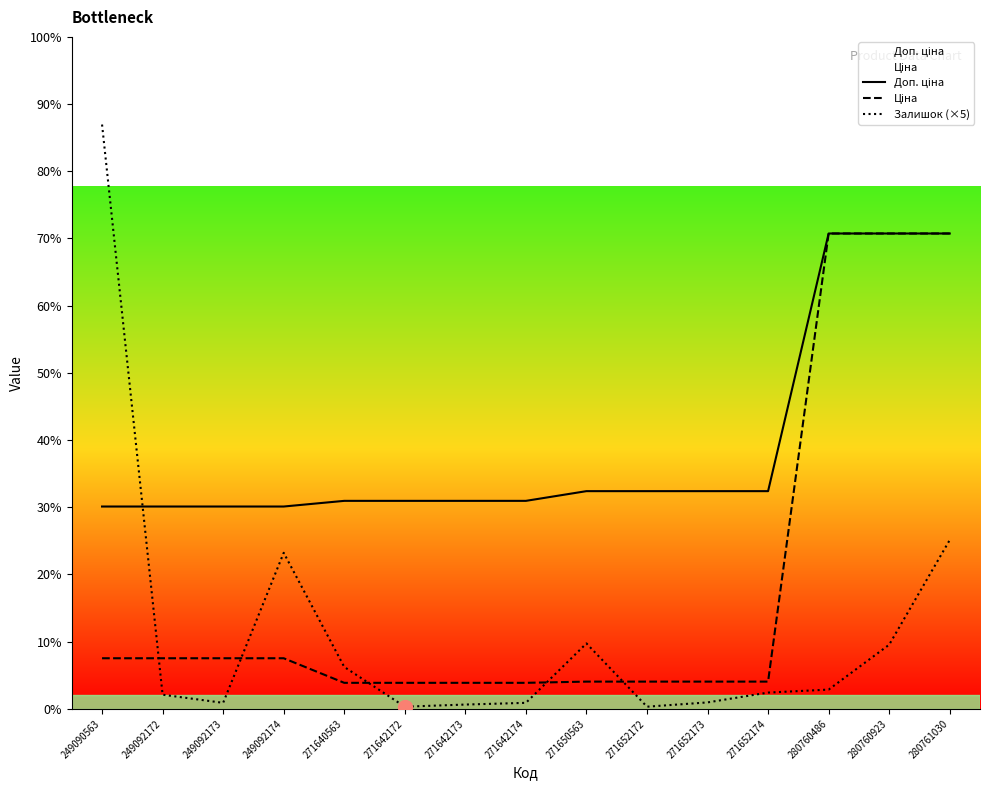

How many intersections are there between Залишок (×5) and Ціна?

5